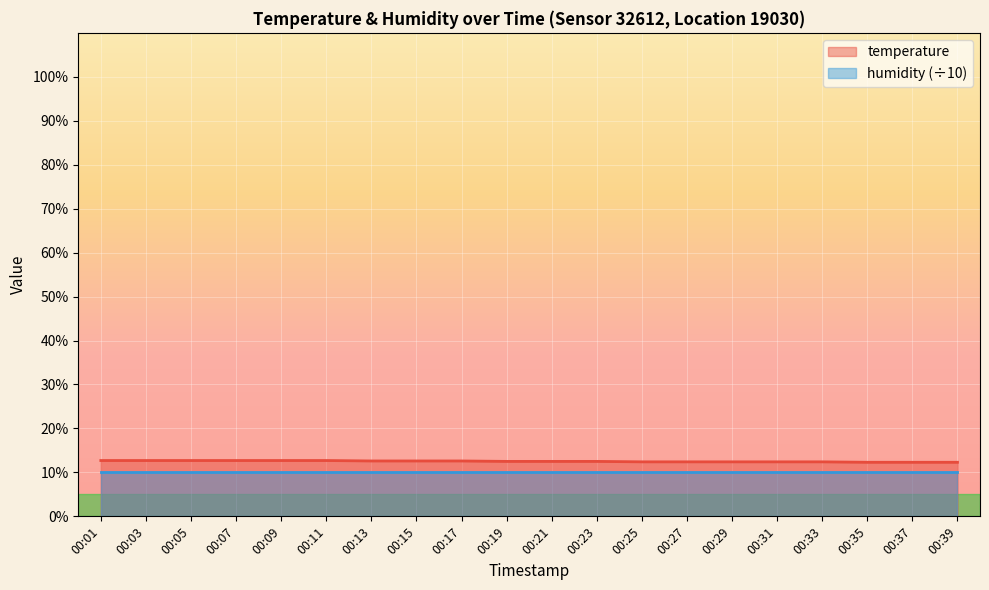

What is the total value across all series at 00:13?

22.6